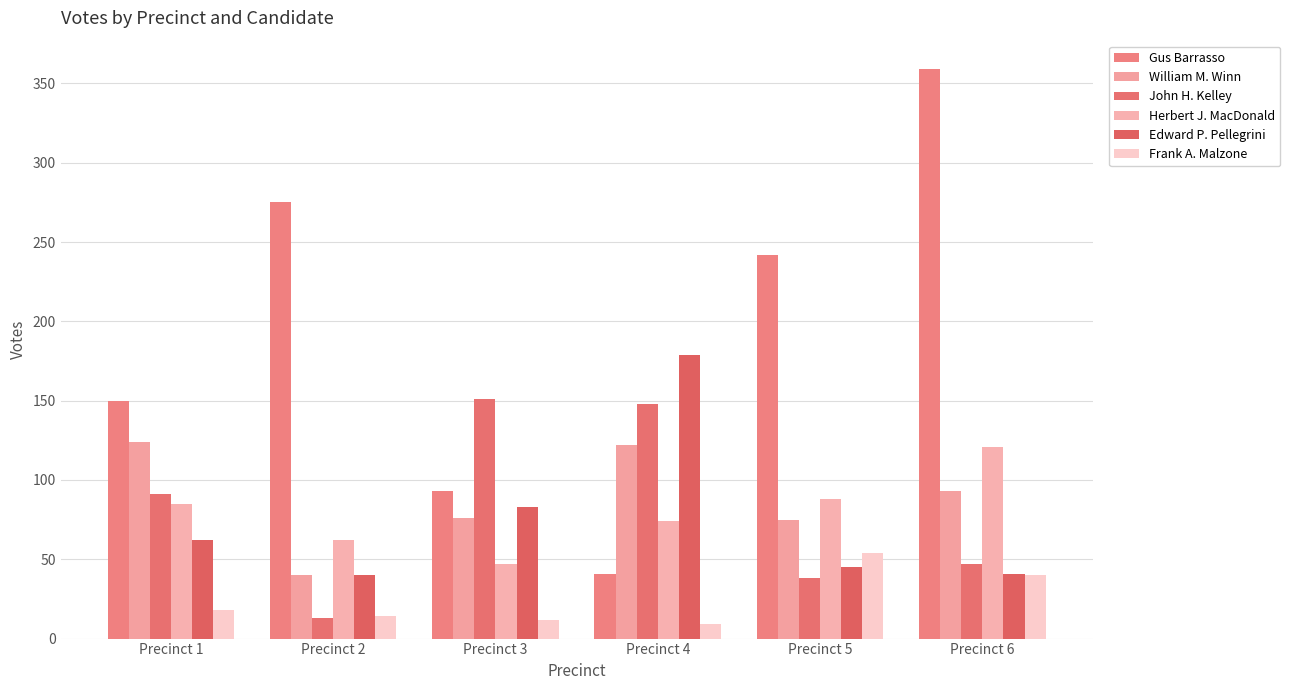

Rank the categories by Herbert J. MacDonald value from highest to lowest.

Precinct 6, Precinct 5, Precinct 1, Precinct 4, Precinct 2, Precinct 3